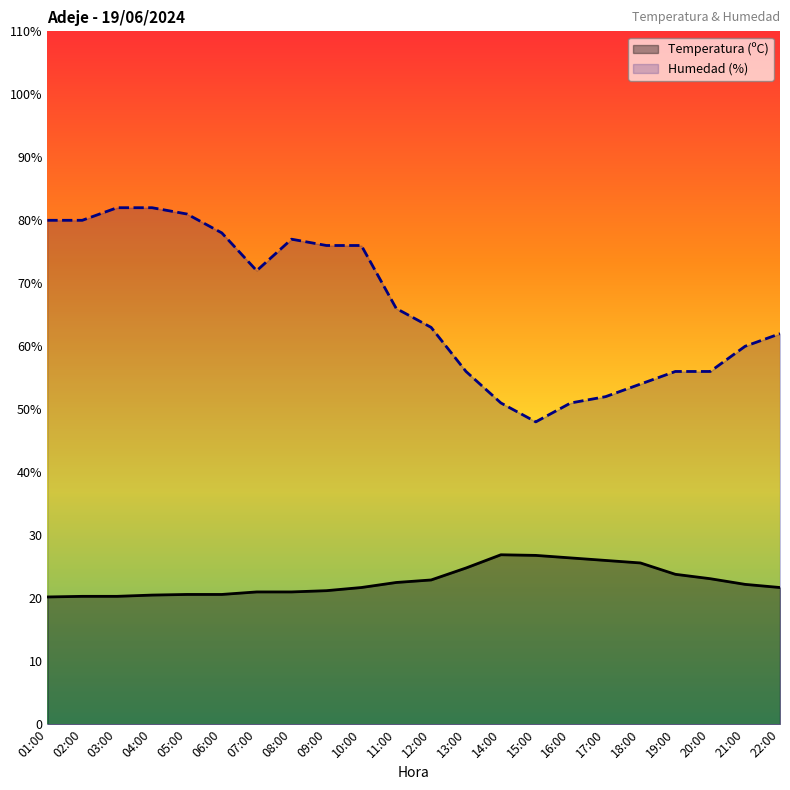

The value of Humedad (%) at 19:00 is 72.9. True or false?

False